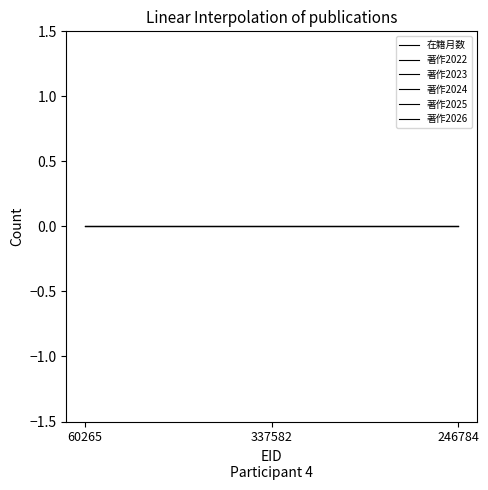

Which category has the lowest value across all series?

60265